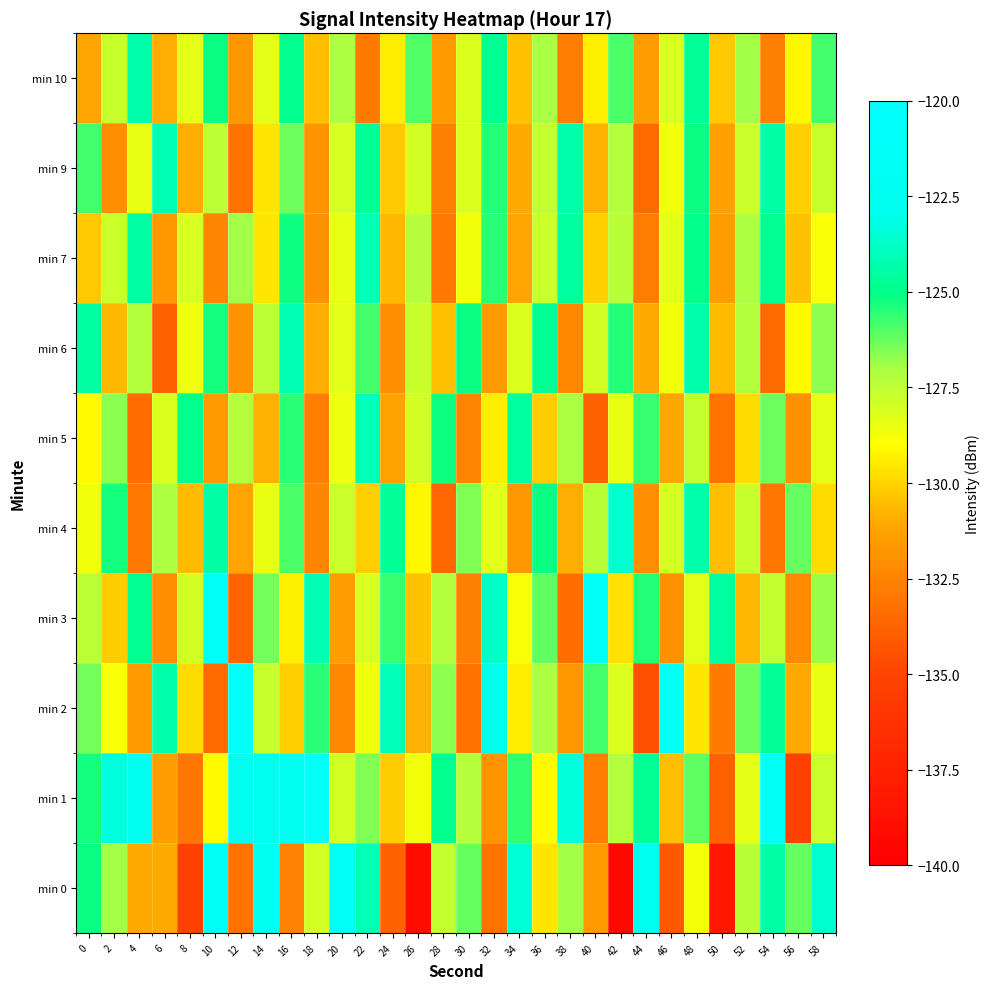

Reading left to right, extract all data points from this chart.

min 0: 0=-125.1	2=-126.9	4=-131.1	6=-131.0	8=-135.2	10=-121.9	12=-133.1	14=-122.4	16=-132.5	18=-128.0	20=-121.5	22=-124.1	24=-133.8	26=-139.1	28=-127.6	30=-126.2	32=-133.2	34=-123.5	36=-129.5	38=-126.9	40=-131.6	42=-139.4	44=-122.7	46=-134.2	48=-128.8	50=-138.2	52=-127.4	54=-124.4	56=-126.2	58=-123.6
min 1: 0=-125.3	2=-123.3	4=-122.5	6=-131.4	8=-133.0	10=-129.1	12=-122.6	14=-122.5	16=-122.4	18=-121.3	20=-128.0	22=-126.5	24=-130.2	26=-128.7	28=-124.9	30=-127.3	32=-131.8	34=-125.6	36=-129.1	38=-123.4	40=-132.7	42=-127.2	44=-124.8	46=-130.5	48=-126.1	50=-133.9	52=-128.4	54=-121.7	56=-135.2	58=-127.8
min 2: 0=-126.4	2=-128.9	4=-131.6	6=-124.3	8=-129.8	10=-133.5	12=-121.2	14=-127.7	16=-130.1	18=-125.5	20=-132.3	22=-128.6	24=-124.1	26=-130.8	28=-126.7	30=-133.2	32=-122.9	34=-129.4	36=-127.1	38=-131.7	40=-125.8	42=-128.2	44=-134.5	46=-121.9	48=-129.6	50=-132.8	52=-126.3	54=-124.7	56=-131.0	58=-128.5
min 3: 0=-127.5	2=-130.2	4=-124.8	6=-132.1	8=-127.9	10=-121.6	12=-133.7	14=-126.4	16=-129.3	18=-124.2	20=-131.5	22=-128.1	24=-125.7	26=-130.4	28=-127.2	30=-132.6	32=-123.8	34=-128.9	36=-126.1	38=-133.4	40=-121.3	42=-129.7	44=-125.4	46=-131.9	48=-128.3	50=-124.6	52=-130.7	54=-127.6	56=-132.2	58=-126.8
min 4: 0=-128.7	2=-125.3	4=-132.9	6=-127.1	8=-130.6	10=-124.4	12=-131.2	14=-128.5	16=-125.9	18=-132.4	20=-127.8	22=-130.1	24=-124.7	26=-129.2	28=-133.6	30=-126.5	32=-128.3	34=-131.7	36=-125.1	38=-130.9	40=-127.4	42=-123.6	44=-132.1	46=-128.0	48=-124.3	50=-130.5	52=-127.7	54=-133.0	56=-126.2	58=-129.8
min 5: 0=-129.1	2=-126.7	4=-133.4	6=-128.2	8=-124.9	10=-131.6	12=-127.3	14=-130.8	16=-125.5	18=-132.7	20=-128.6	22=-124.1	24=-131.3	26=-127.9	28=-125.2	30=-132.5	32=-129.4	34=-124.6	36=-130.2	38=-127.1	40=-133.8	42=-128.5	44=-125.7	46=-131.1	48=-127.6	50=-133.2	52=-129.8	54=-126.3	56=-131.9	58=-128.4
min 6: 0=-124.5	2=-130.7	4=-127.2	6=-133.9	8=-128.6	10=-125.3	12=-131.8	14=-127.5	16=-124.2	18=-130.9	20=-128.3	22=-125.8	24=-132.1	26=-127.7	28=-130.4	30=-125.1	32=-131.6	34=-128.2	36=-124.8	38=-132.3	40=-127.9	42=-125.4	44=-131.0	46=-128.7	48=-124.3	50=-130.6	52=-127.2	54=-133.5	56=-129.1	58=-126.7
min 7: 0=-130.3	2=-127.8	4=-124.4	6=-131.7	8=-128.1	10=-132.4	12=-126.9	14=-129.6	16=-125.2	18=-131.9	20=-128.5	22=-124.1	24=-130.7	26=-127.3	28=-132.9	30=-128.7	32=-125.5	34=-131.2	36=-127.8	38=-124.6	40=-130.1	42=-127.4	44=-132.7	46=-128.3	48=-125.0	50=-131.5	52=-127.1	54=-124.8	56=-130.4	58=-128.9
min 9: 0=-125.8	2=-132.1	4=-128.5	6=-124.2	8=-130.9	10=-127.5	12=-133.2	14=-129.6	16=-126.3	18=-131.8	20=-128.1	22=-124.7	24=-130.3	26=-127.9	28=-132.6	30=-128.2	32=-125.4	34=-131.0	36=-127.6	38=-124.3	40=-130.8	42=-127.2	44=-133.5	46=-128.7	48=-125.1	50=-131.4	52=-127.8	54=-124.4	56=-130.1	58=-127.7
min 10: 0=-131.2	2=-127.7	4=-124.3	6=-130.9	8=-128.4	10=-125.1	12=-131.7	14=-128.3	16=-124.9	18=-130.5	20=-127.1	22=-132.8	24=-129.4	26=-126.0	28=-131.6	30=-128.2	32=-124.8	34=-130.4	36=-127.0	38=-132.7	40=-129.3	42=-125.9	44=-131.5	46=-128.1	48=-124.7	50=-130.3	52=-126.9	54=-132.6	56=-129.2	58=-125.8